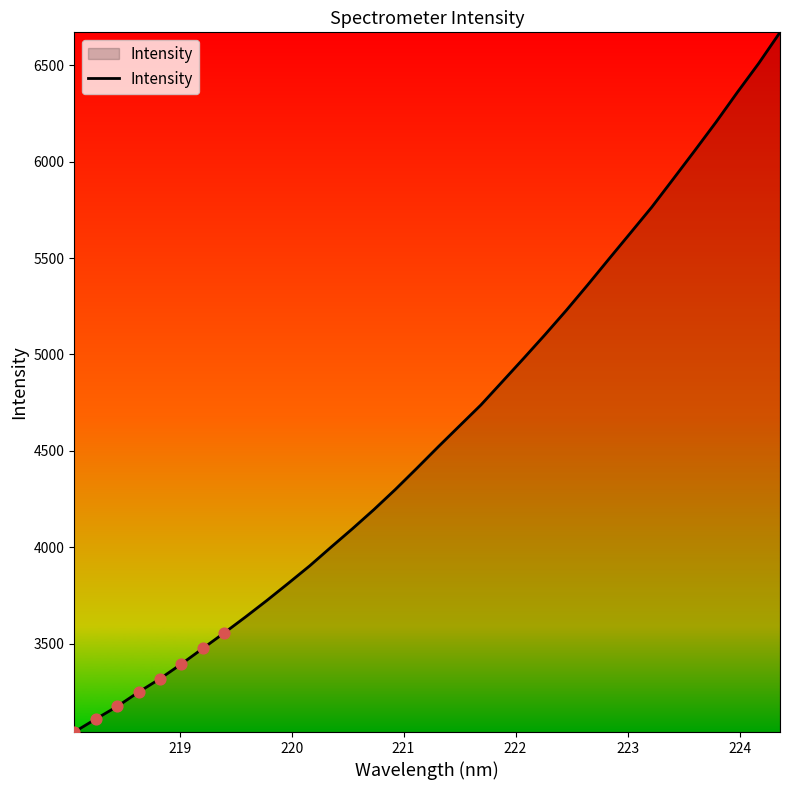

What is the minimum value shown in the chart?

3041.5